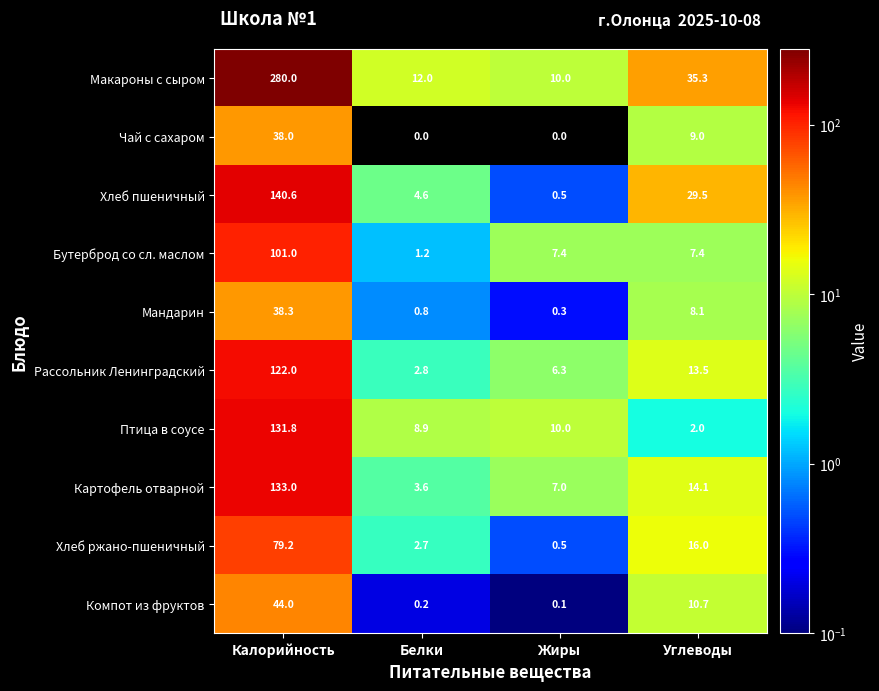

At which label does Чай с сахаром first exceed 9?

Калорийность